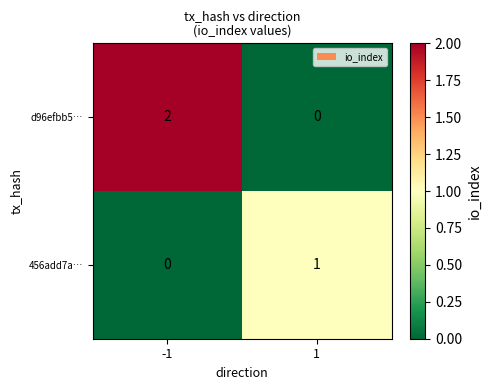

How many categories are shown in the chart?

2